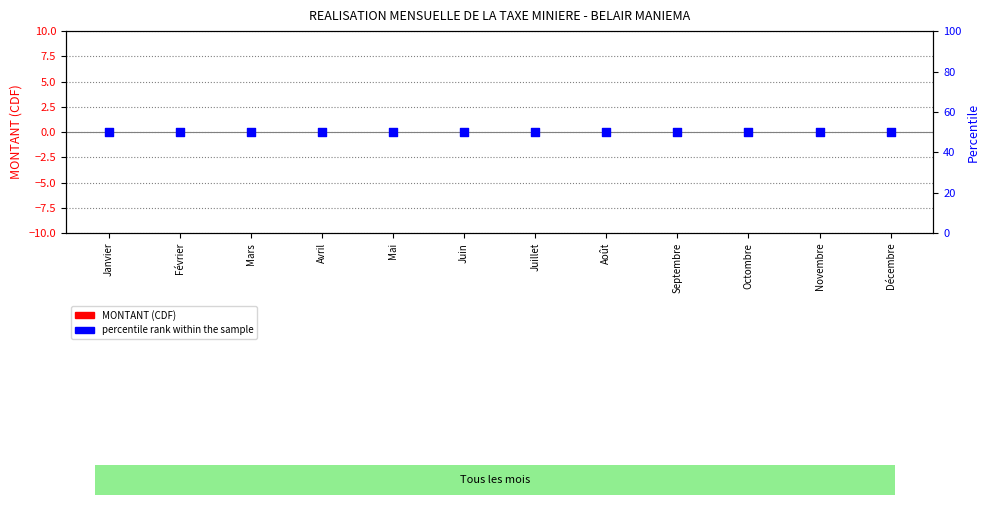

Which series has the largest total across all categories?

percentile rank within the sample